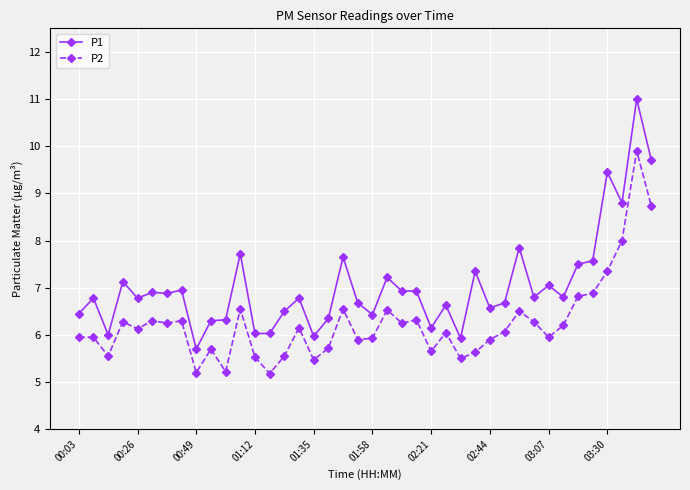

Is this an area chart (filled region under the line)?

No